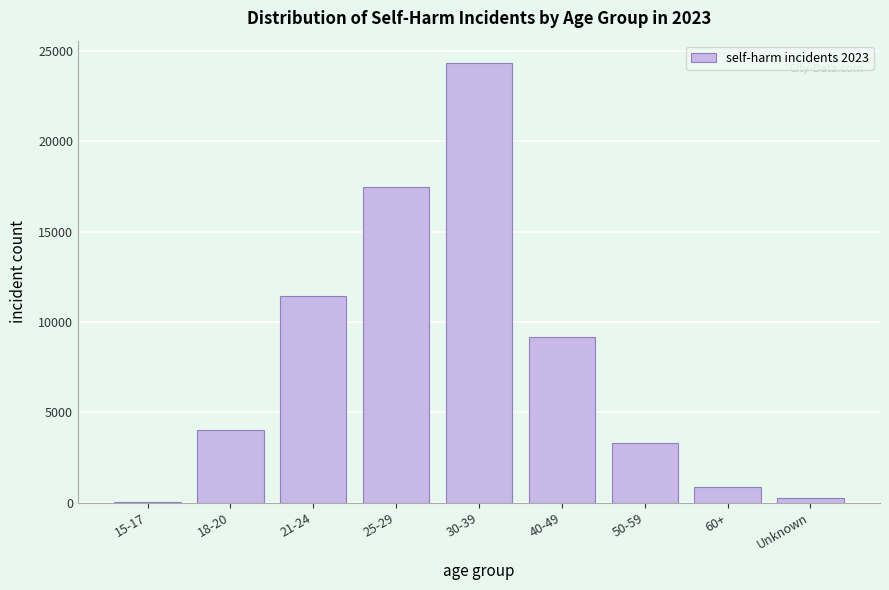

Reading left to right, what are all the values shown in this chart?

15-17=20	18-20=4035	21-24=11419	25-29=17474	30-39=24354	40-49=9168	50-59=3285	60+=856	Unknown=264